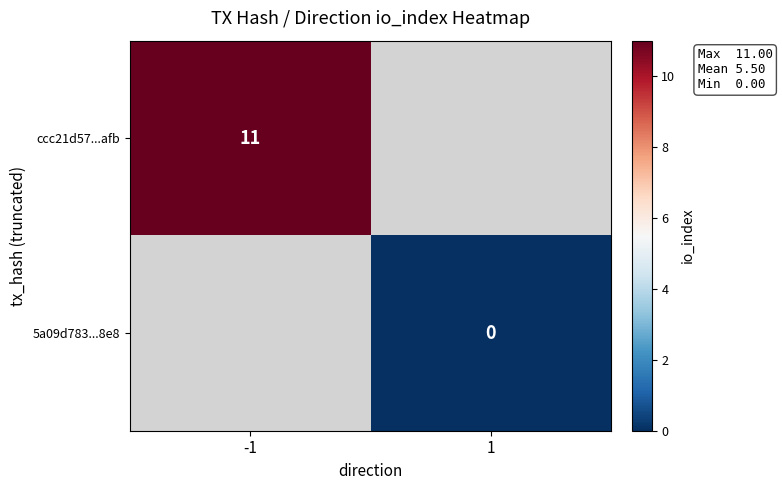

Is it true that ccc21d57...afb equals 11 at -1?

True